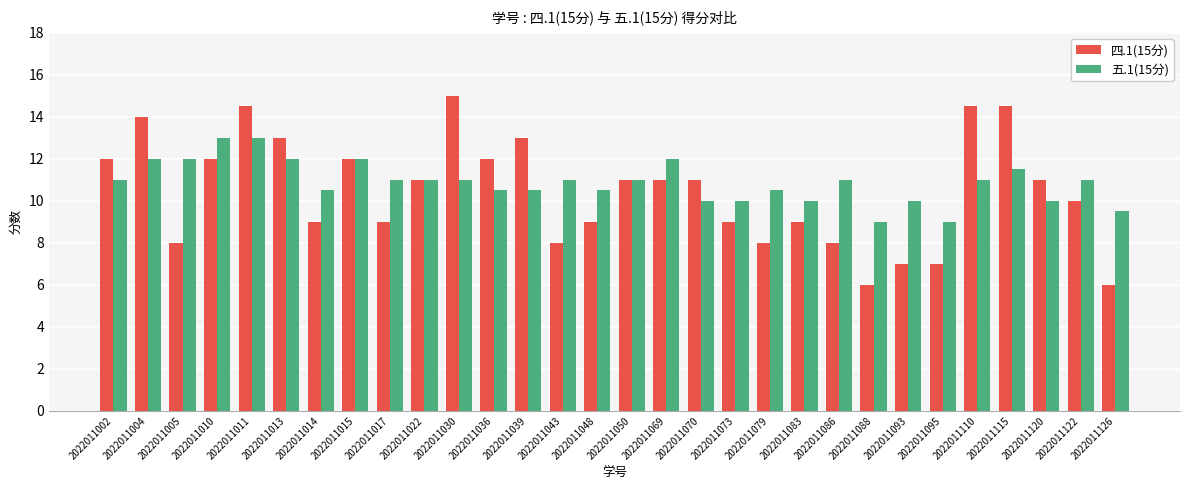

Rank the series at 2022011030 from highest to lowest value.

四.1(15分), 五.1(15分)